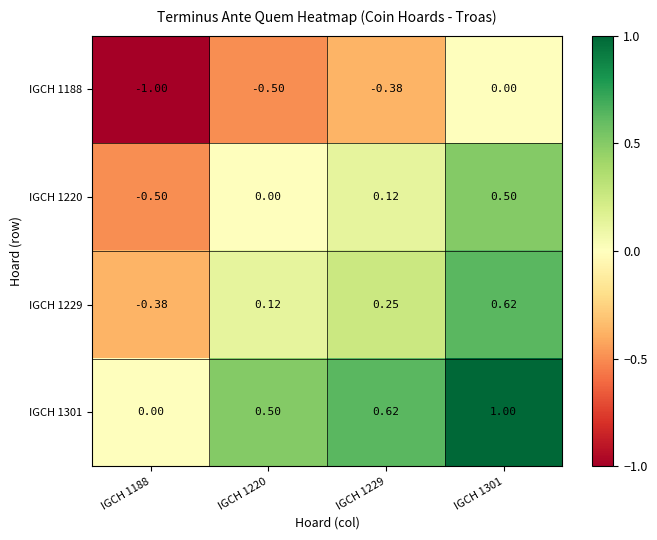

Is the value of IGCH 1220 at IGCH 1220 greater than the value of IGCH 1188 at IGCH 1229?

Yes